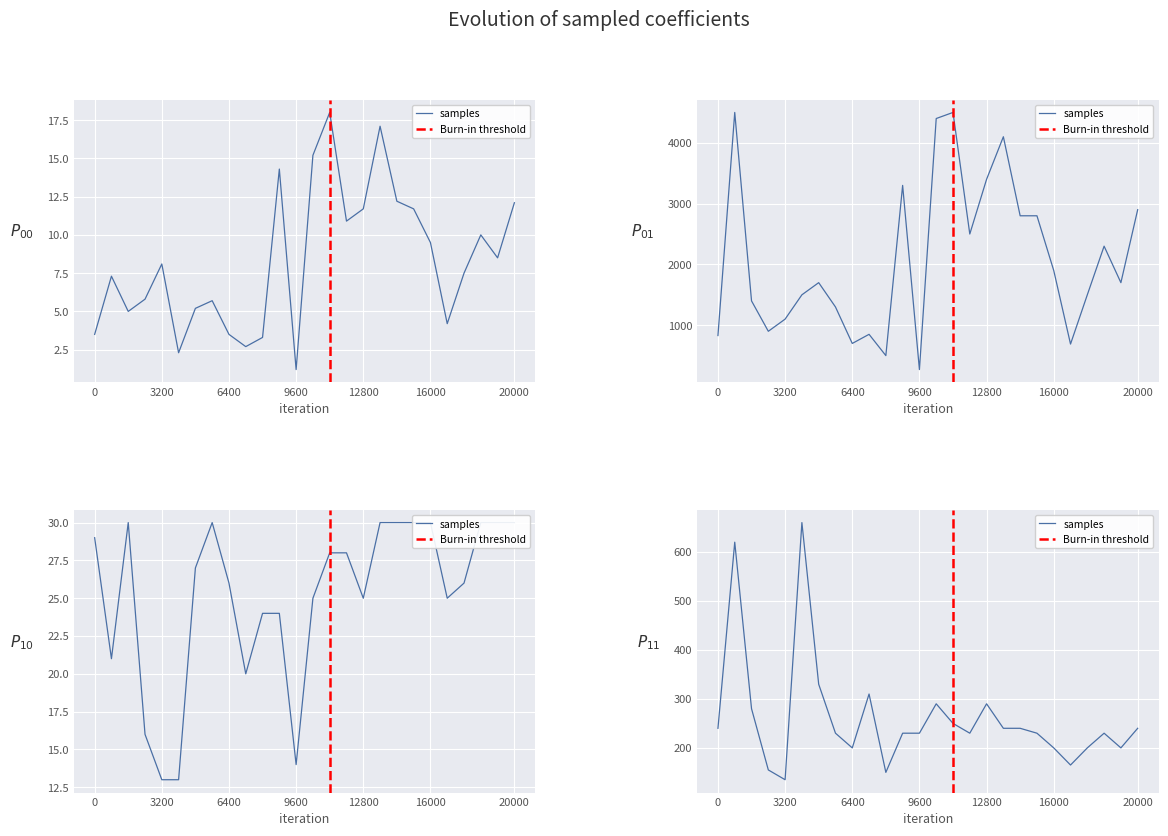

How many data points does each series have?

26